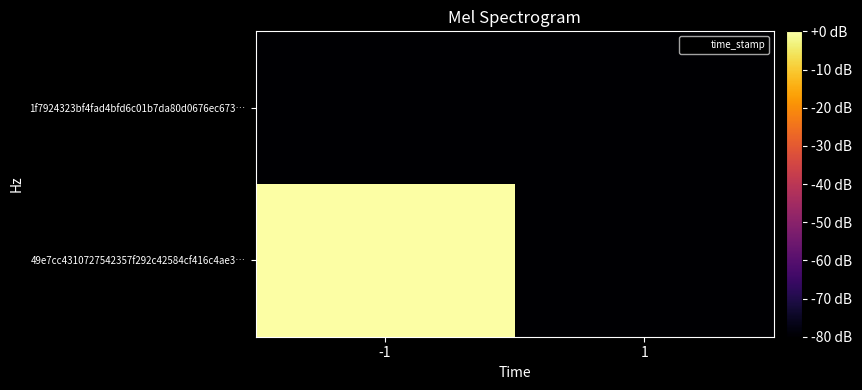

Which has a higher value, 1 or -1?

-1